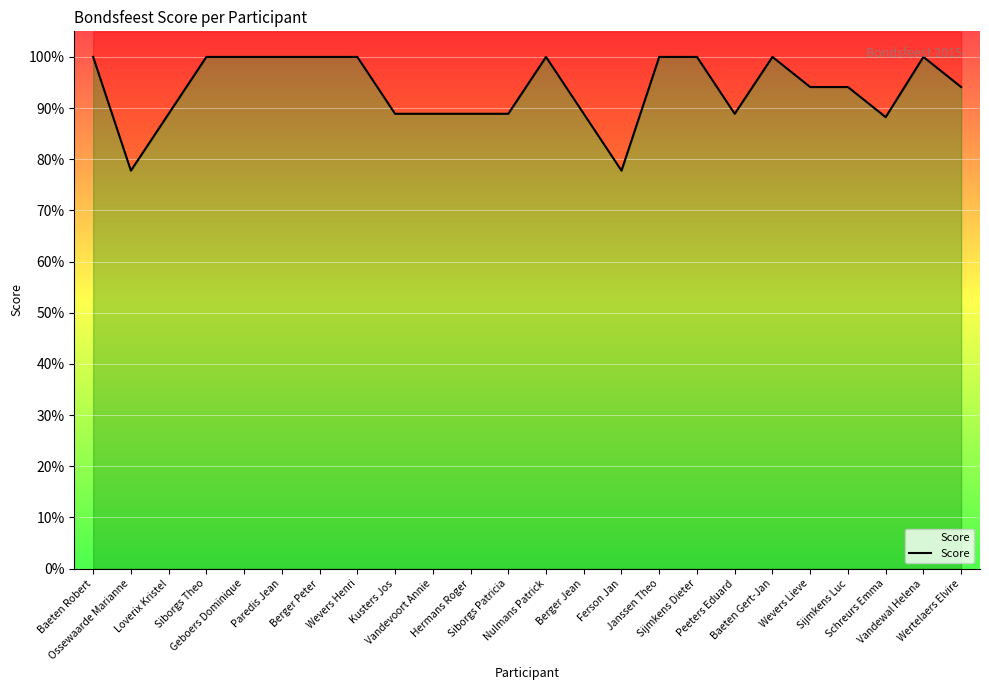

What is the average value?

0.9